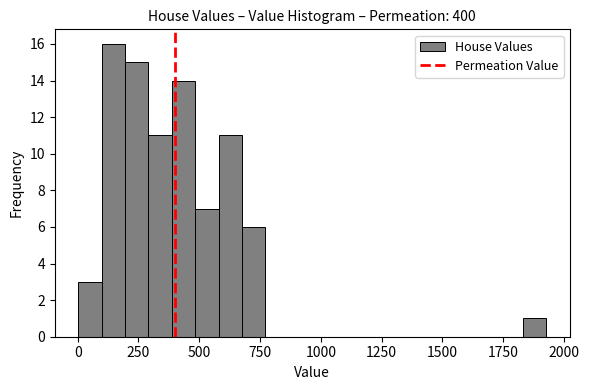

Around what value on the x-axis is the tallest bar? Give the approximate position of its centre, as read against the axis.

150